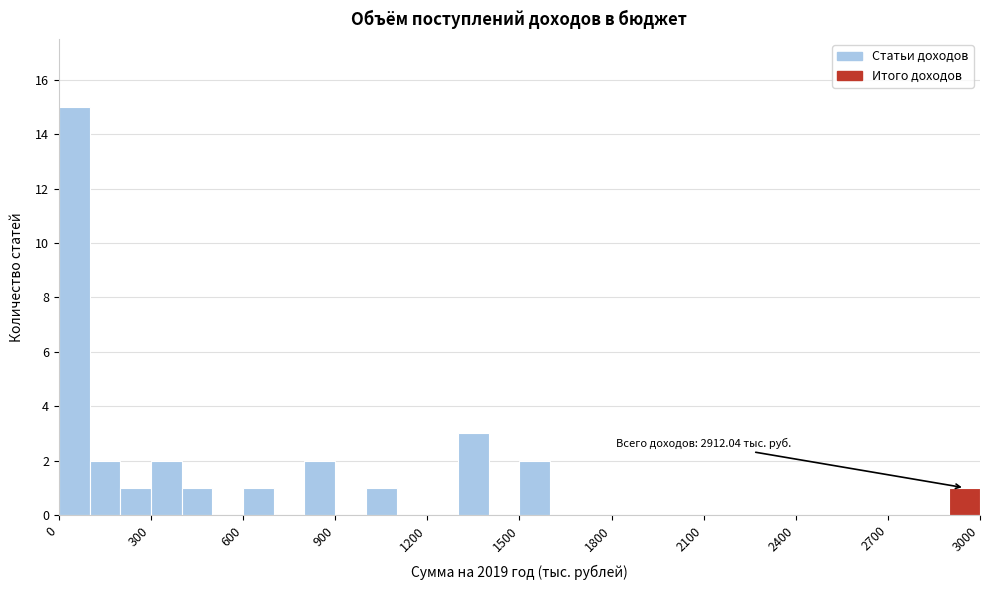

Around what value on the x-axis is the tallest bar? Give the approximate position of its centre, as read against the axis.

50